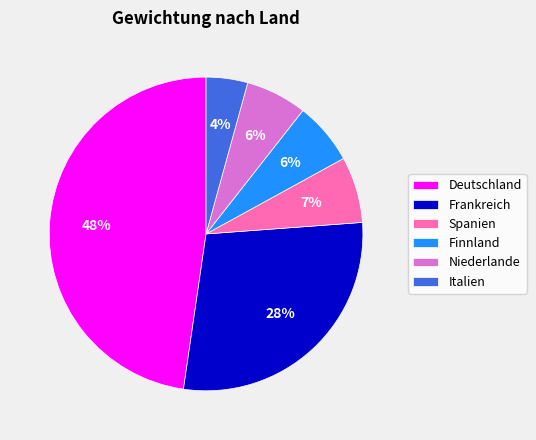

Is it true that Deutschland is 54% of the pie?

False